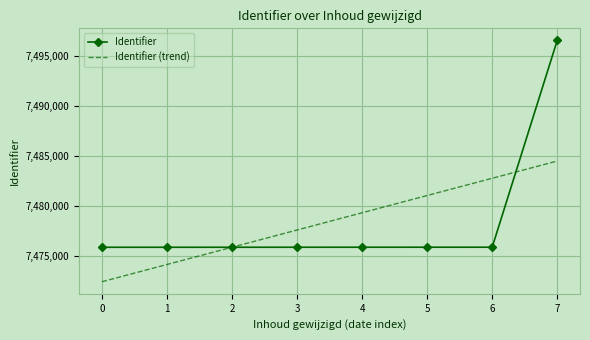

What value does the Identifier (trend) series have at 3?

7477619.8